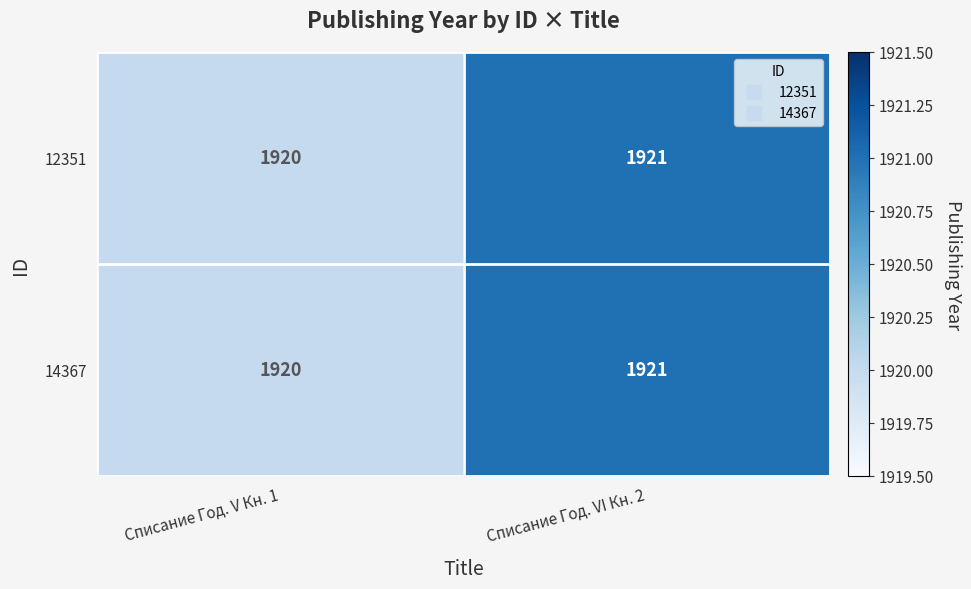

Where is 14367 nearest to the value 1920?

Списание Год. V Кн. 1